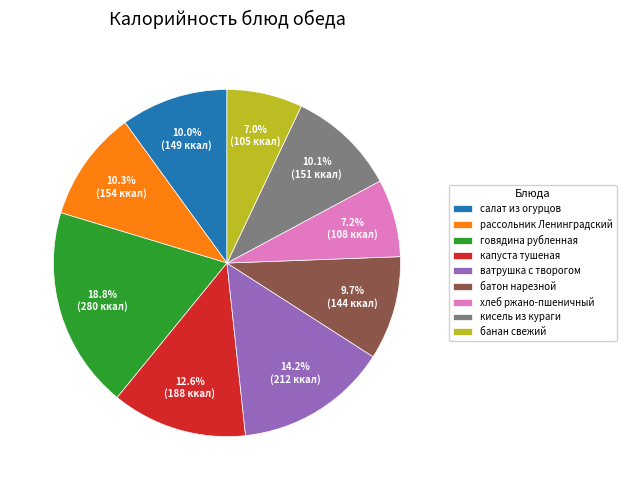

Is it true that салат из огурцов is 24% of the pie?

False